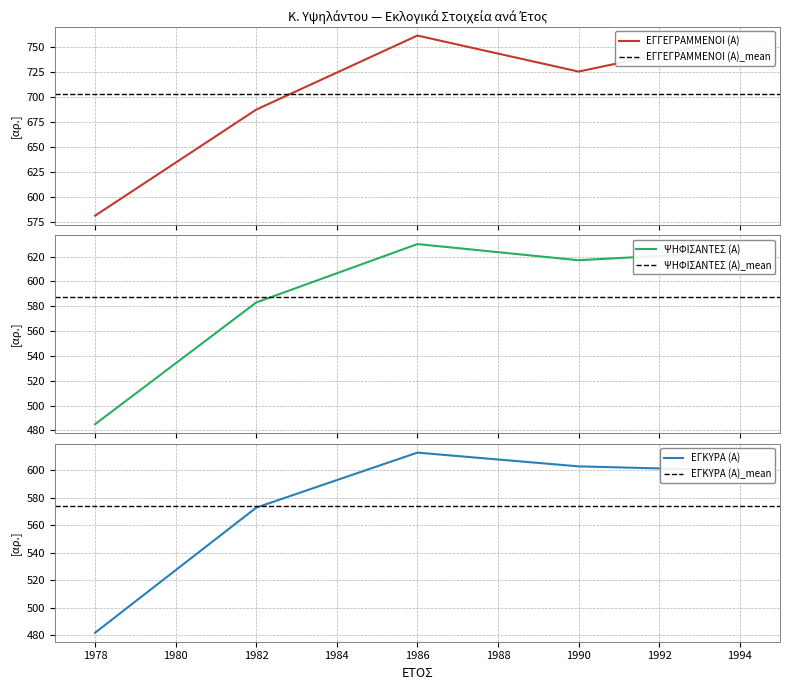

What is the difference between the highest and lowest values at 1994?

159